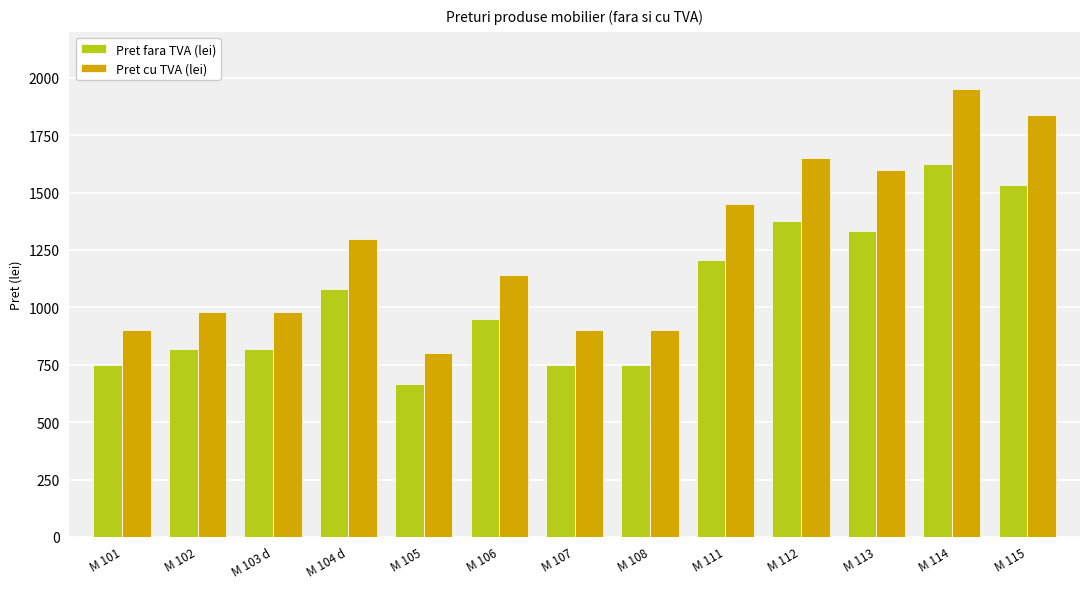

At how many categories does at least one series exceed 1151?

6